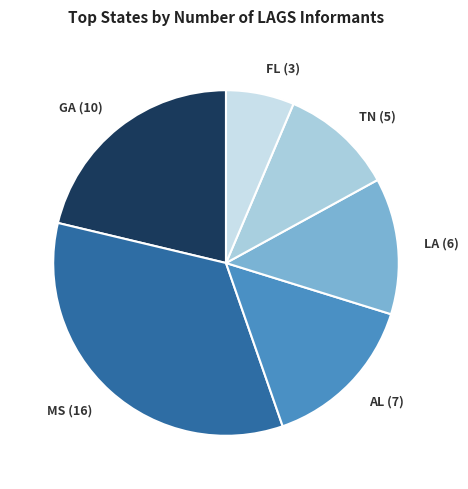

Do AL (7) and TN (5) together represent more than half of the pie?

No